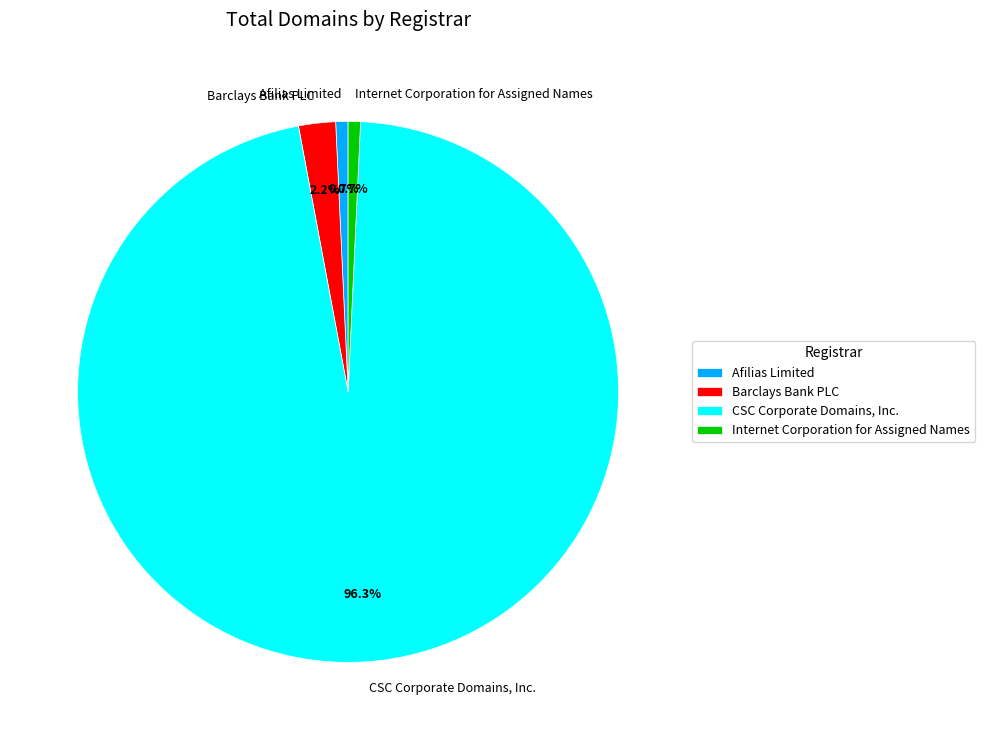

Which slice represents more than half of the pie?

CSC Corporate Domains, Inc.